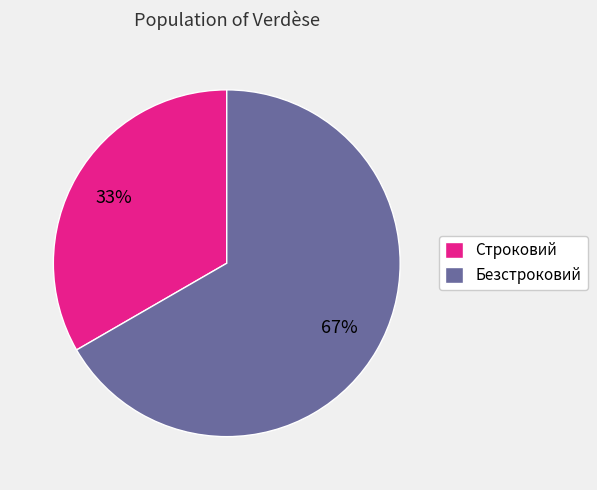

True or false: Безстроковий accounts for 58% of the total.

False